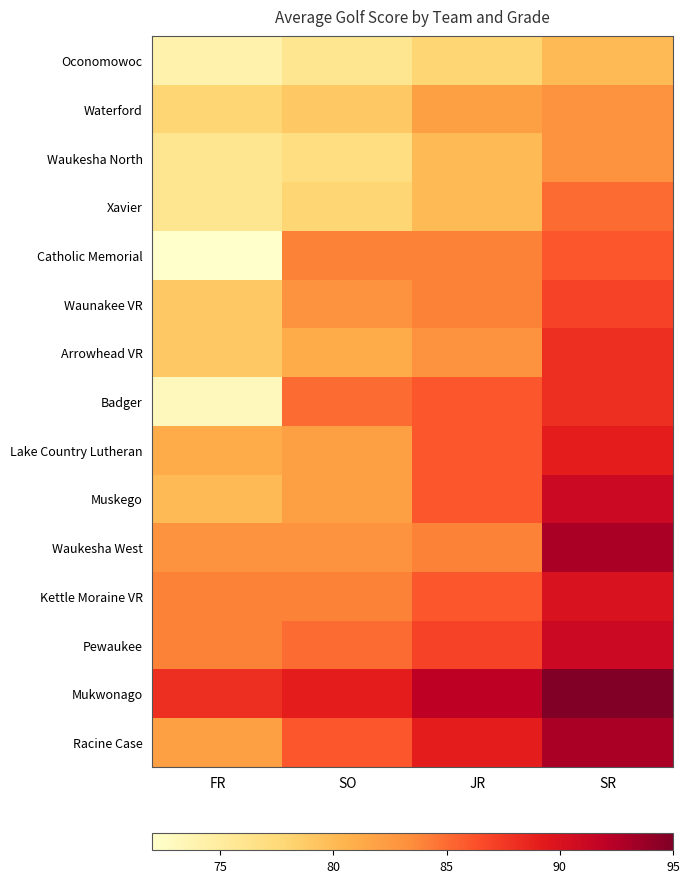

How many series are shown in this chart?

15